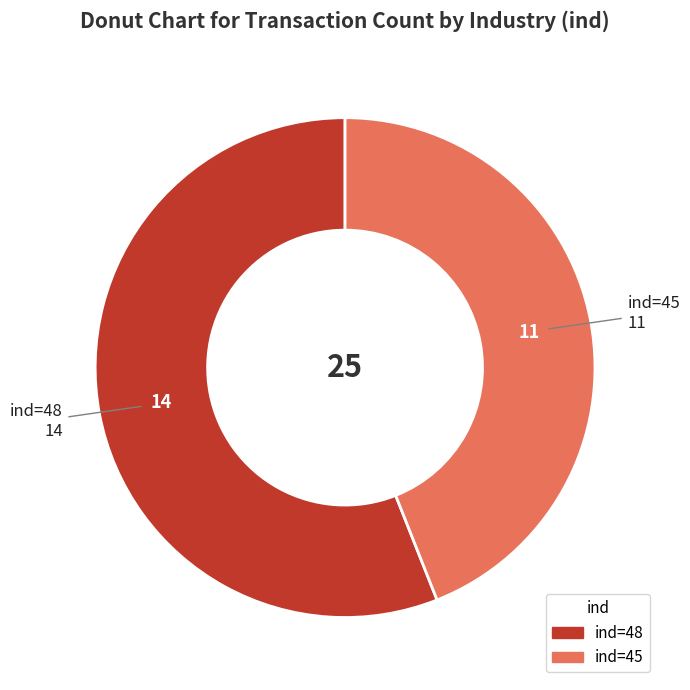

Is there a majority slice in this chart?

Yes